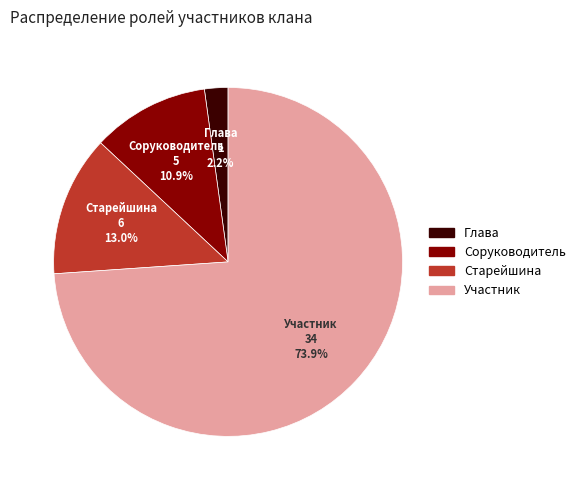

The Глава slice represents 2% of the pie. True or false?

True